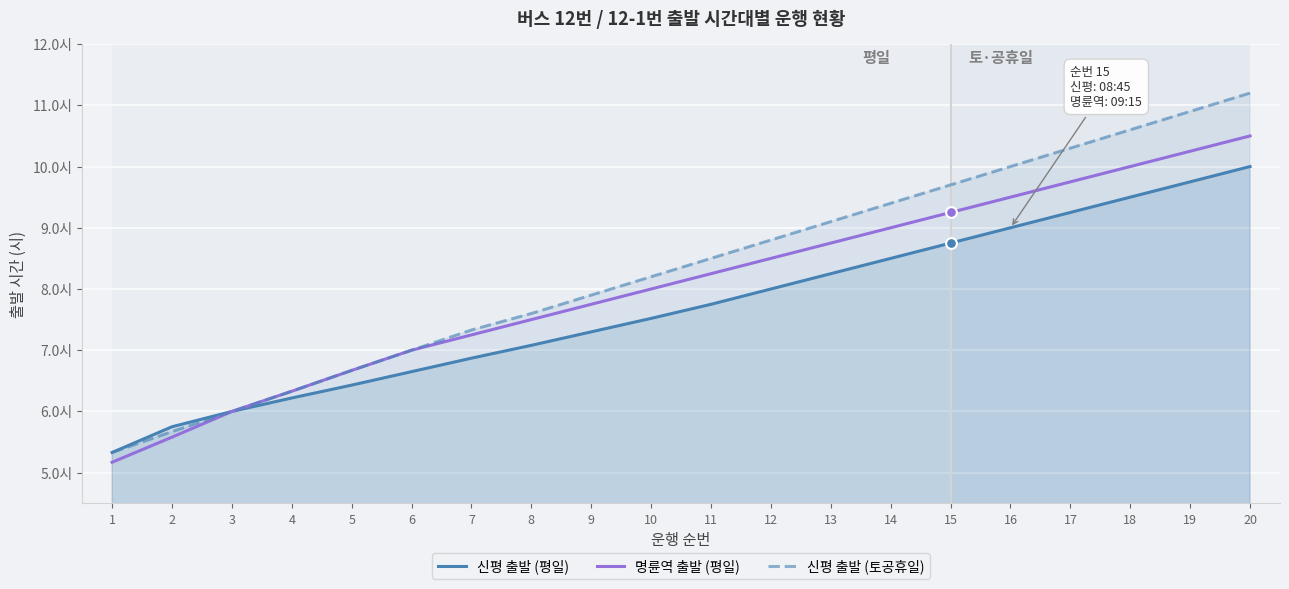

What are all the series names shown in the legend?

신평 출발 (평일), 명륜역 출발 (평일), 신평 출발 (토공휴일)